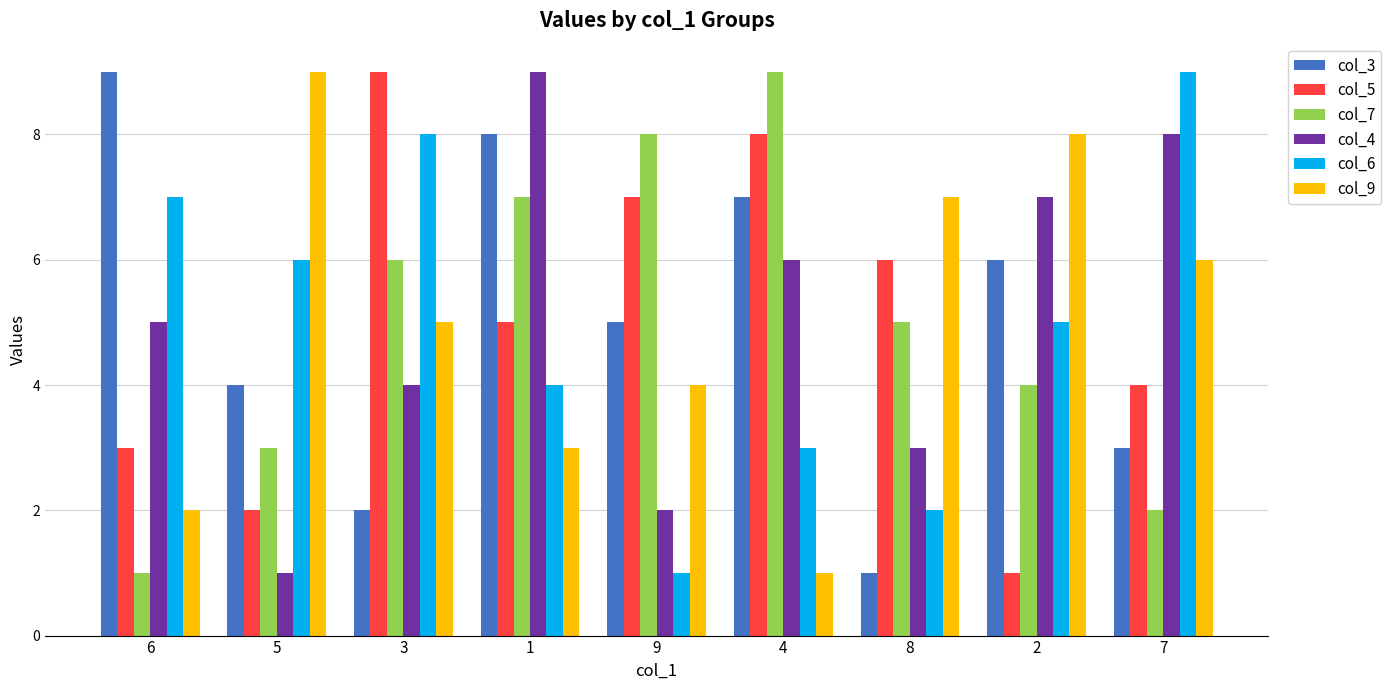

How many distinct data groups are displayed?

6